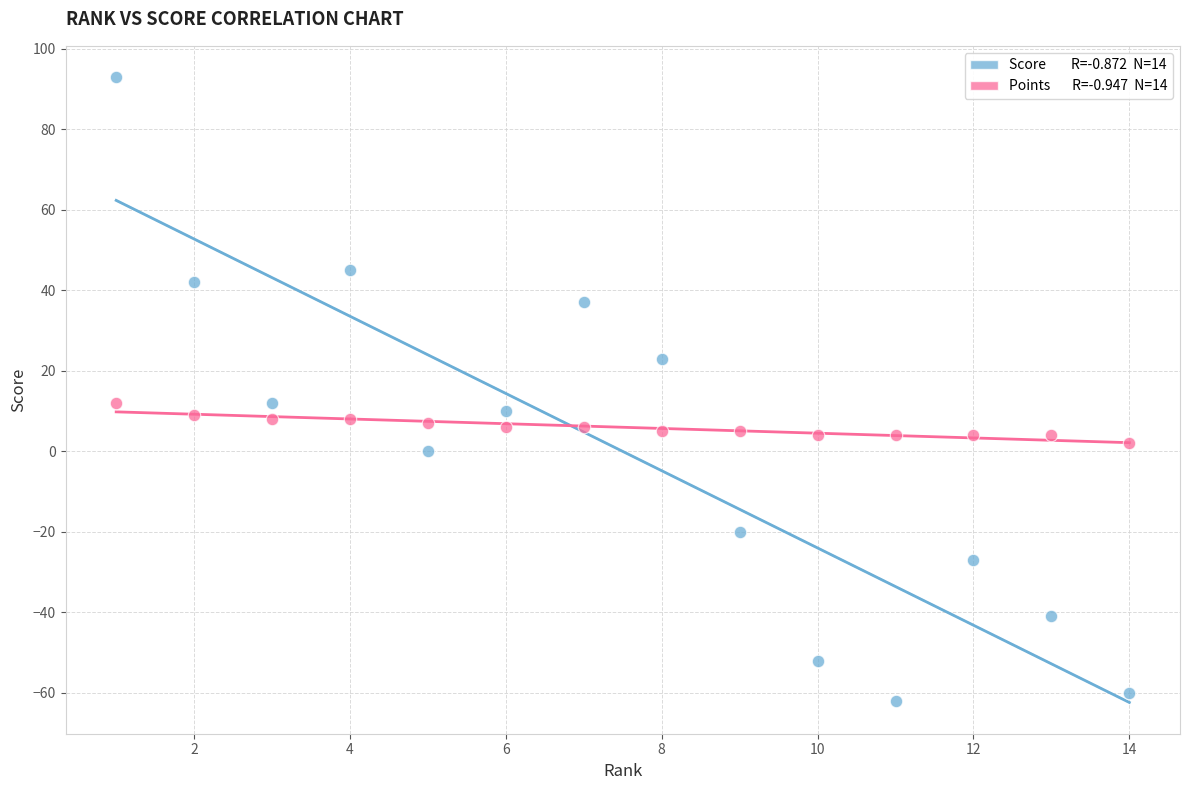

Across all data points, what is the range of X values (max minus min)?

13